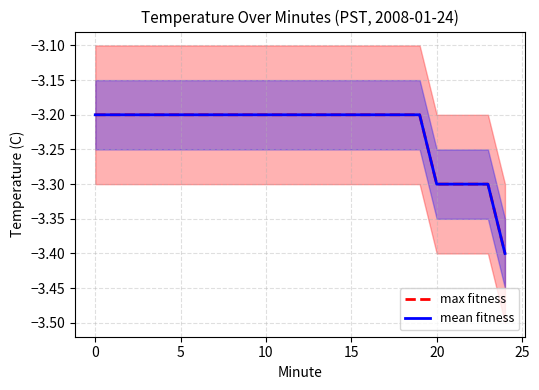

True or false: mean fitness has a value of -3.2 at 11.

True